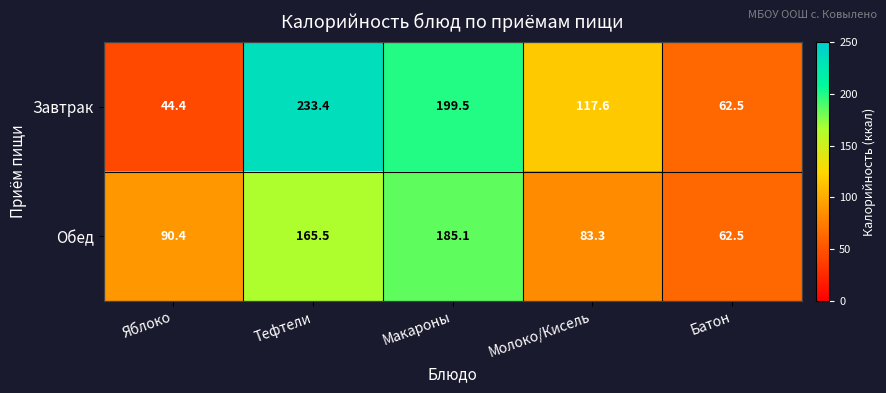

Reading left to right, transcribe all the data shown in this chart.

Завтрак: 44.4	233.4	199.5	117.6	62.5
Обед: 90.4	165.5	185.1	83.3	62.5